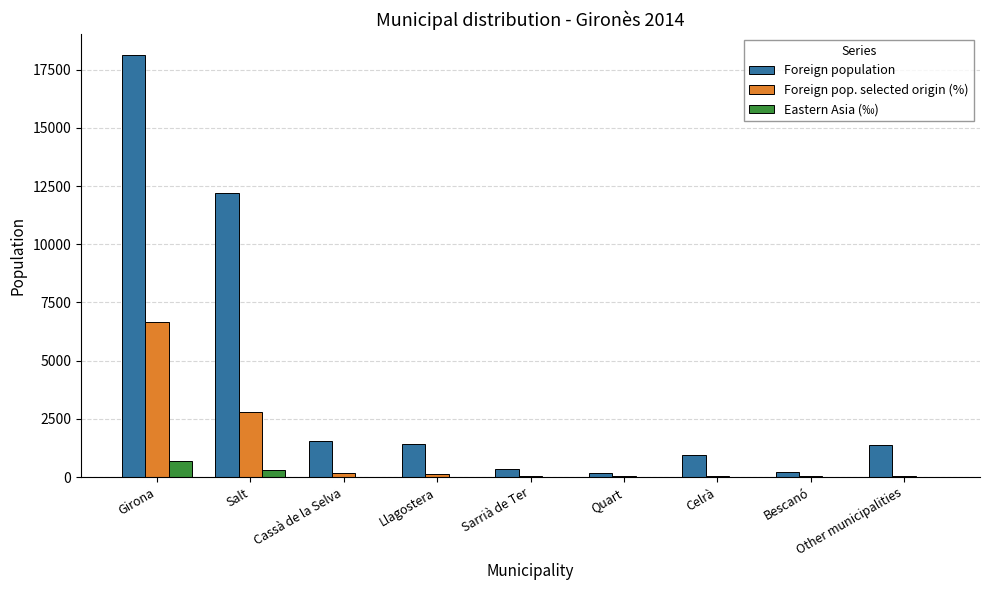

The value of Foreign population at Girona is 18127. True or false?

True